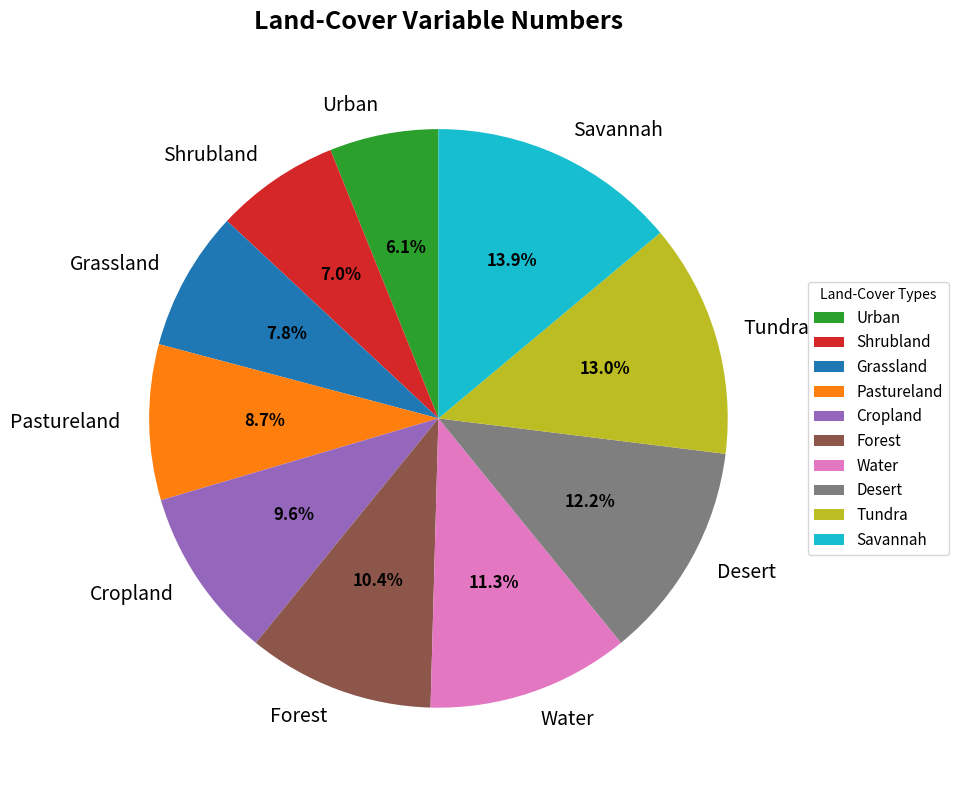

Is it true that Tundra is 13% of the pie?

True